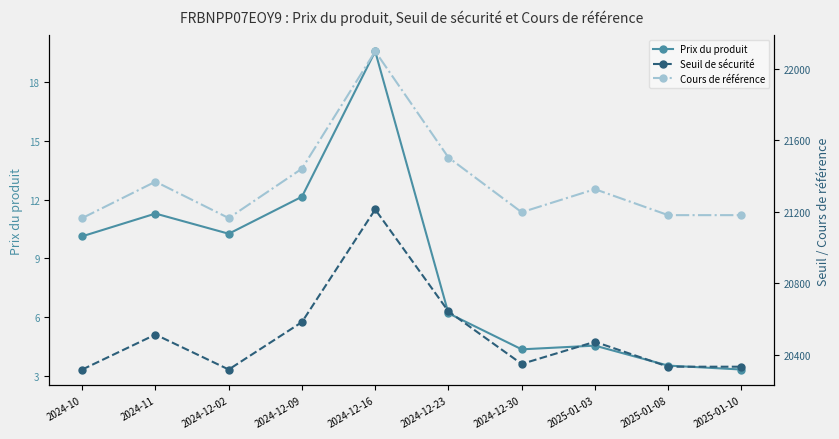

Where is Cours de référence nearest to the value 21630?

2024-12-23